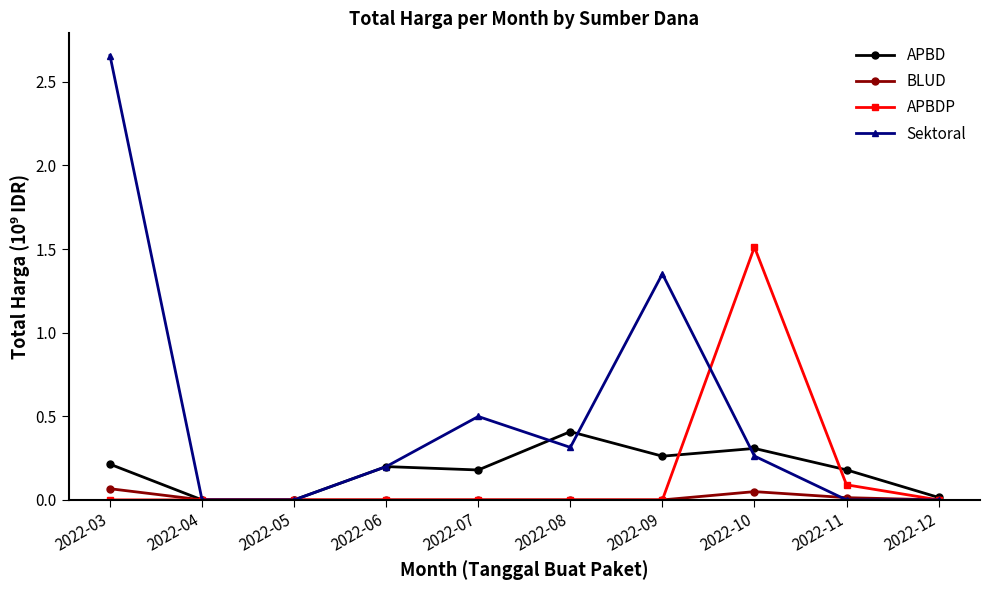

List the series in order of their peak value, lowest first.

BLUD, APBD, APBDP, Sektoral